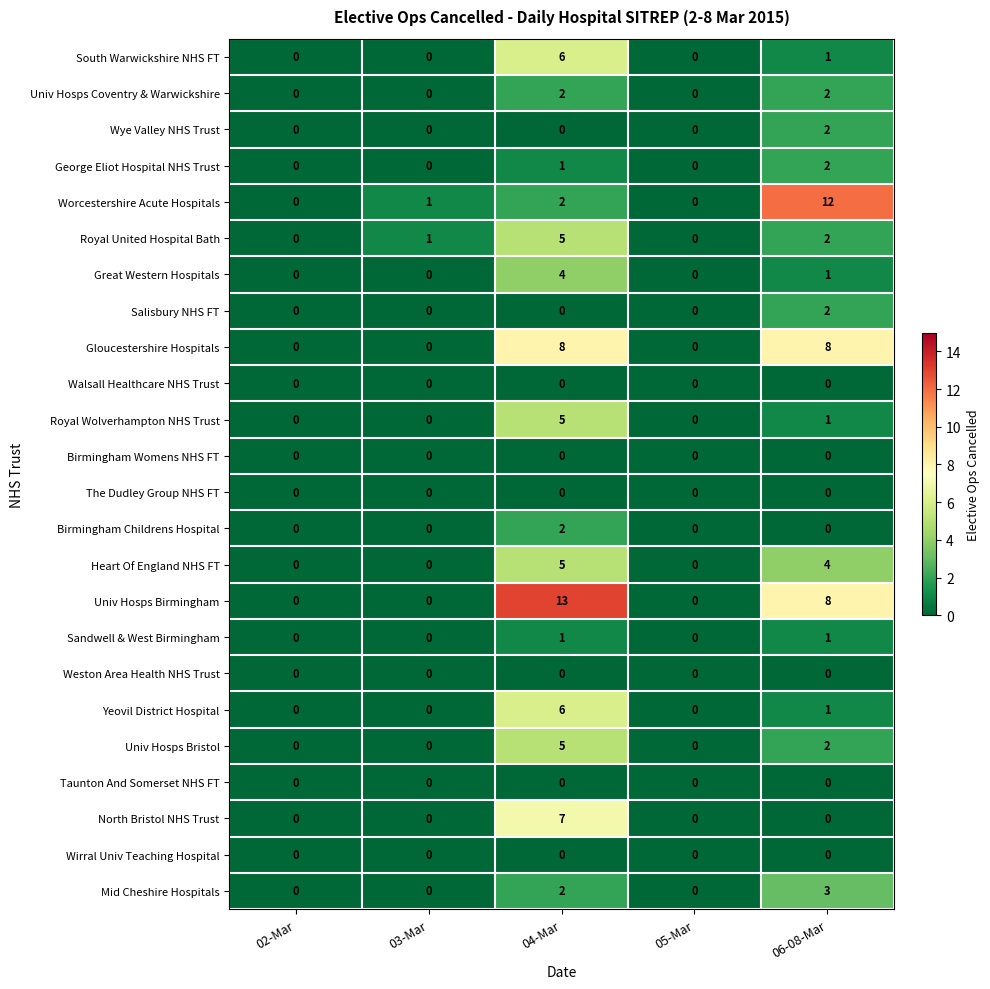

At which category is the sum across all series the highest?

04-Mar